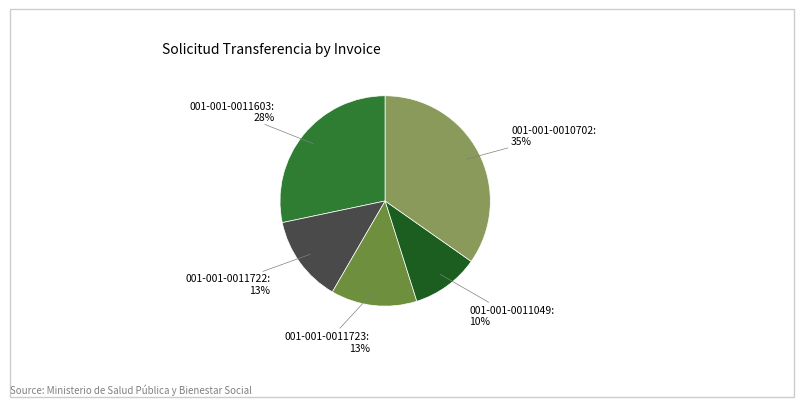

Is there any slice that represents more than half of the pie?

No